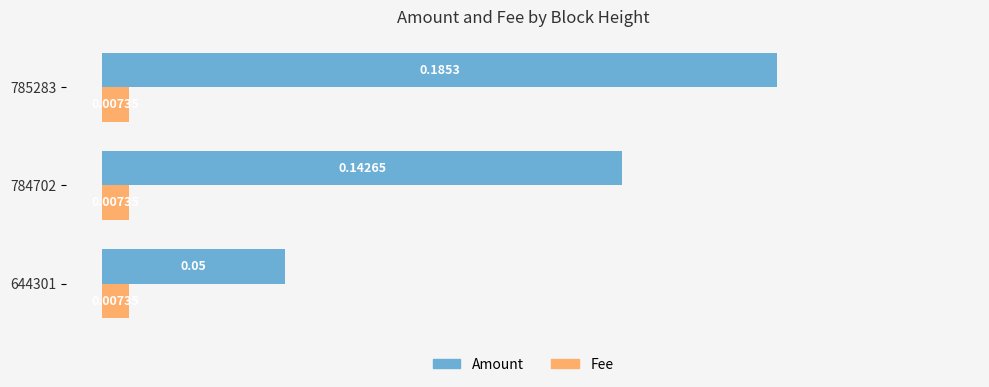

At which category is the sum across all series the highest?

785283